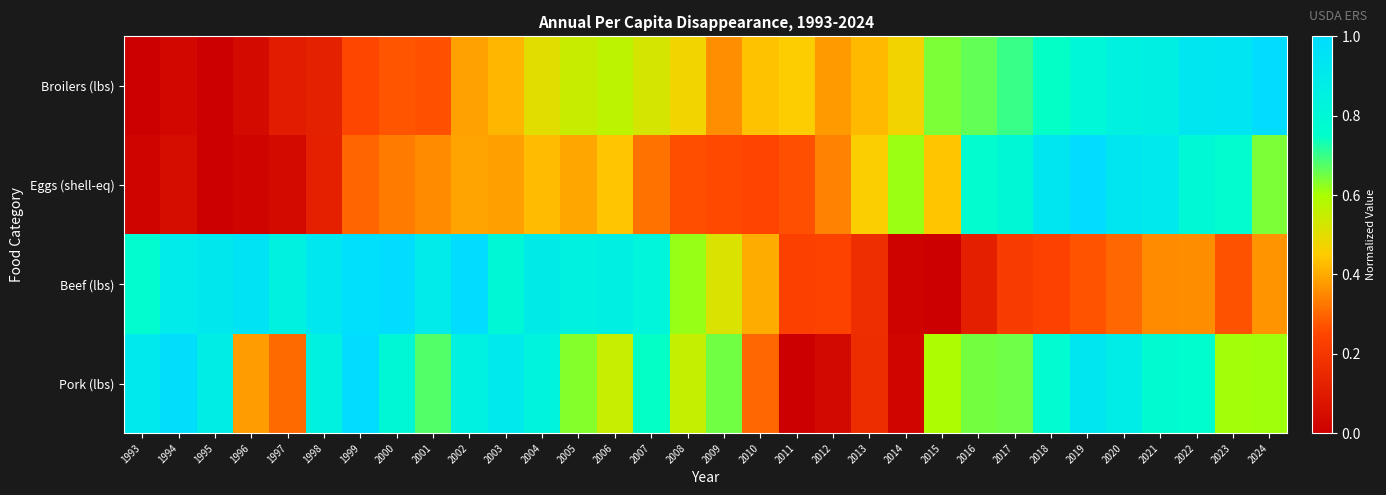

List the series in order of their overall mean, highest first.

Pork (lbs), Beef (lbs), Broilers (lbs), Eggs (shell-eq)